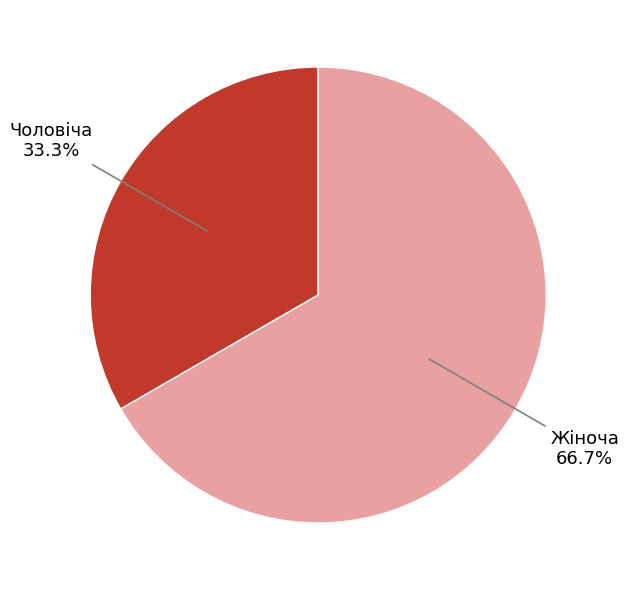

How much of the chart is everything except Чоловіча?

66.7%